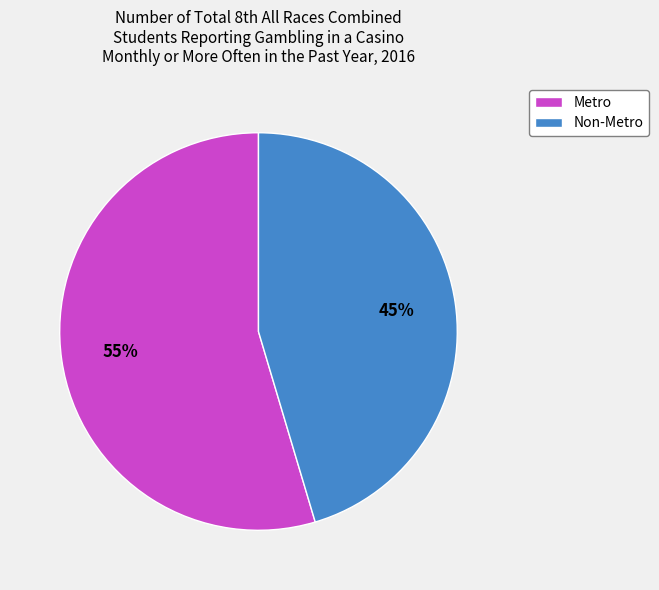

How many slices are in this pie chart?

2